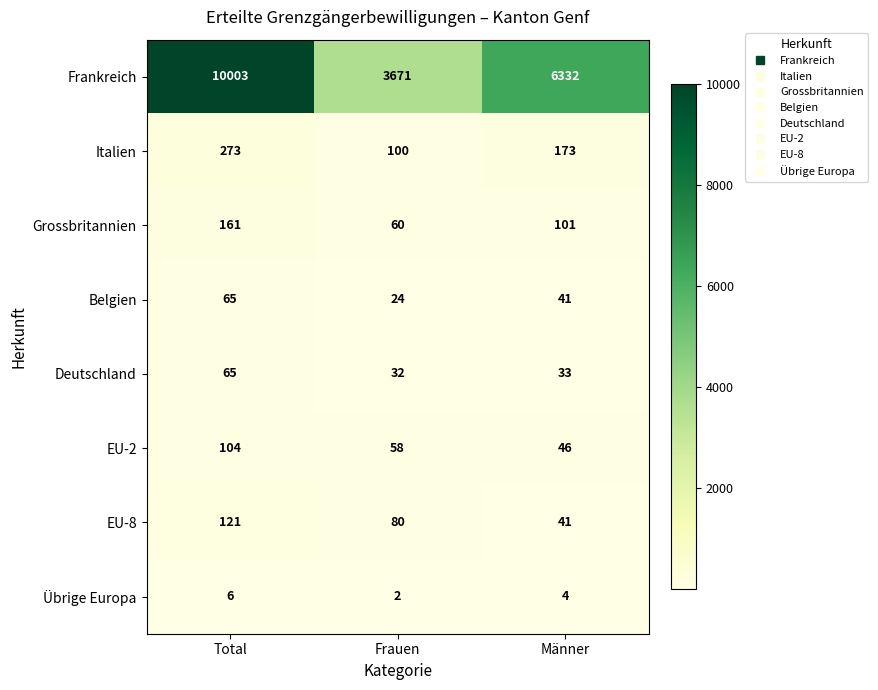

What is the minimum value shown in the chart?

2